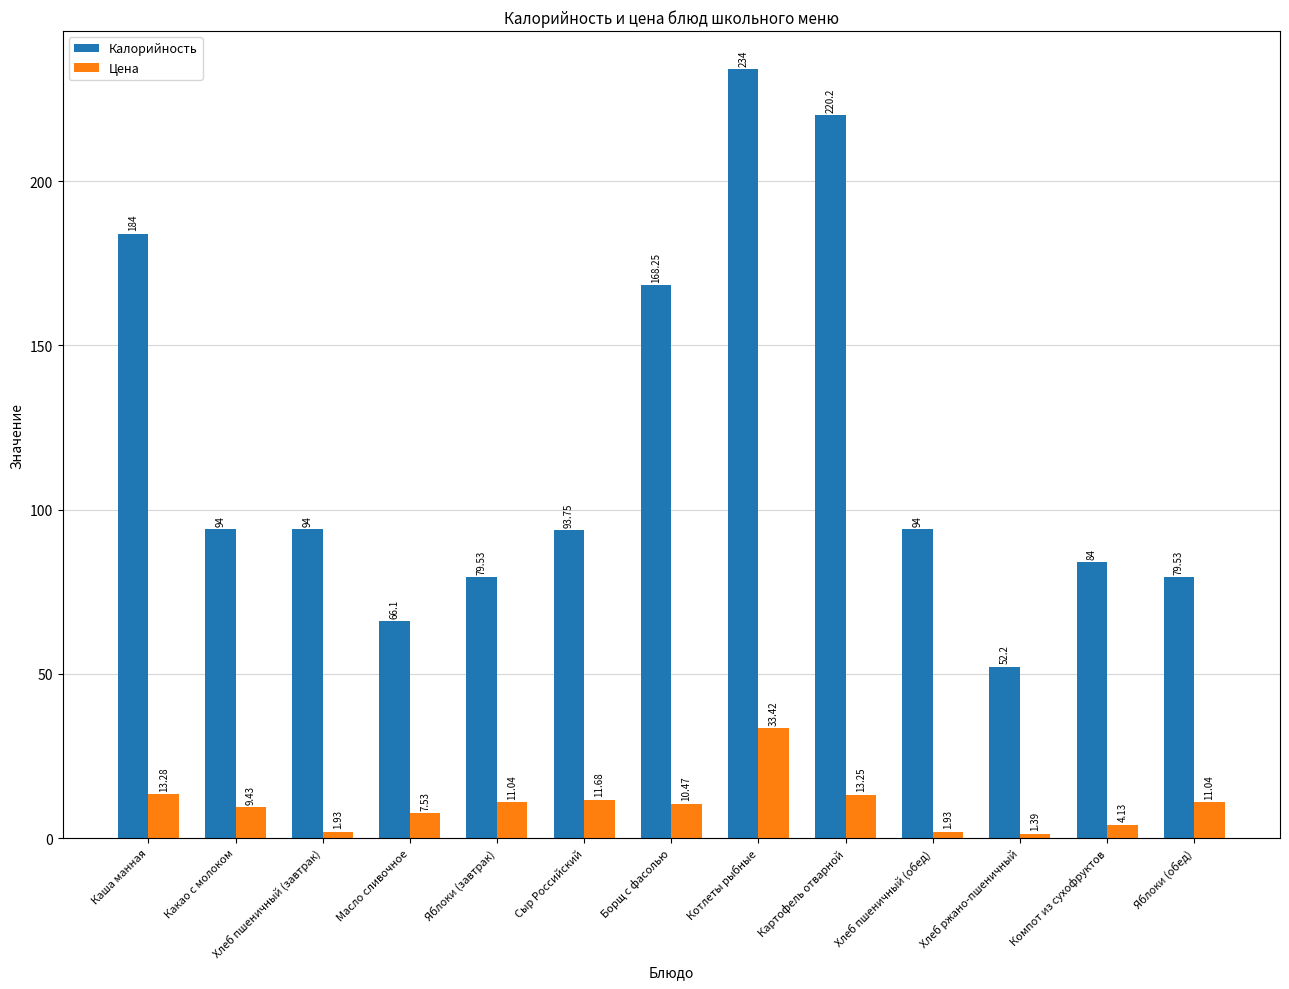

At how many categories does at least one series exceed 120?

4